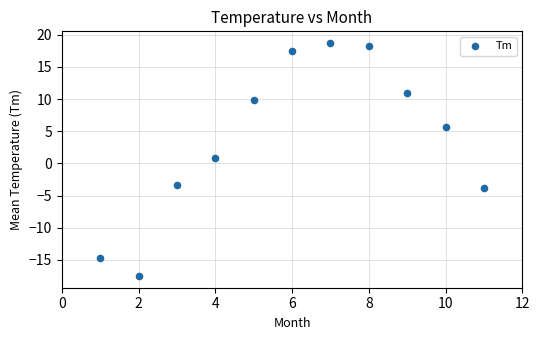

What is the average X value?

6.0